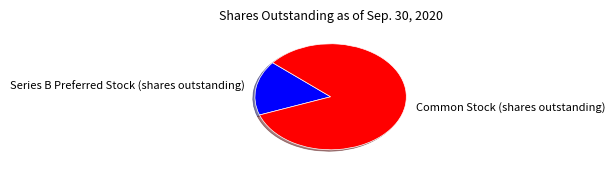

Does Series B Preferred Stock (shares outstanding) account for over 50% of the chart?

No